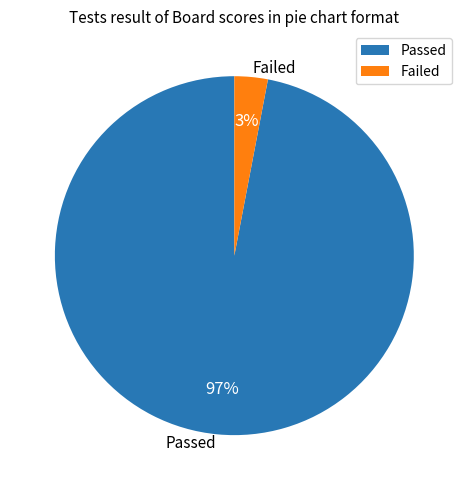

Is it true that Failed is 3% of the pie?

True